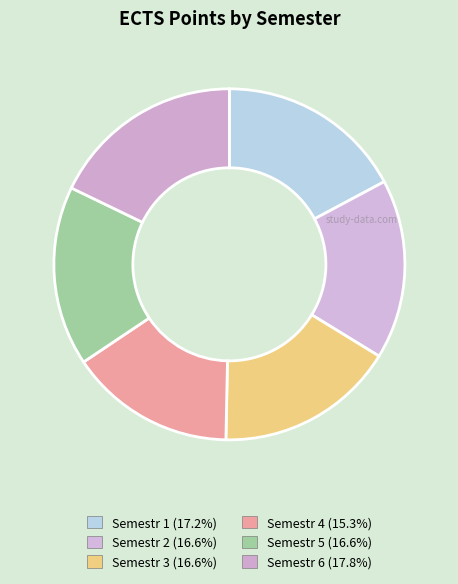

What portion of the pie excludes Semestr 2?

83.4%